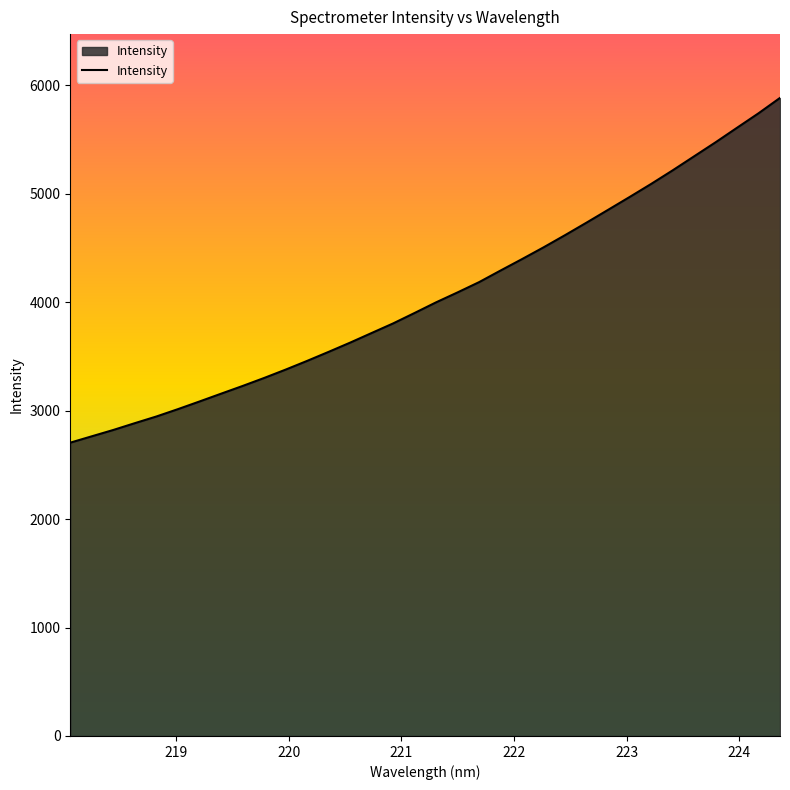

What is the smallest value displayed?

2704.4